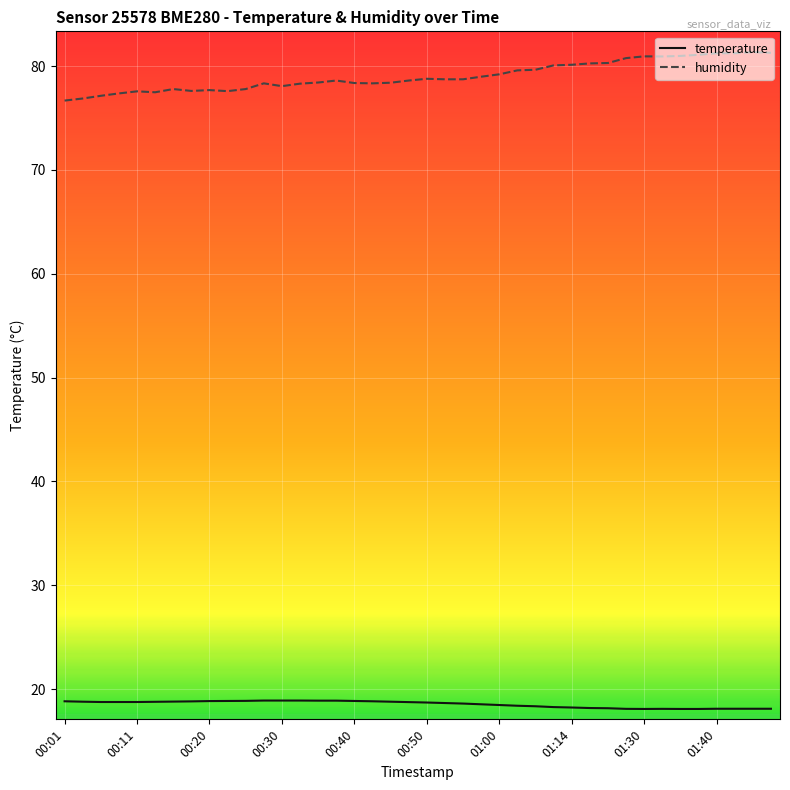

What is the difference between the maximum and minimum values in the humidity series?

4.7